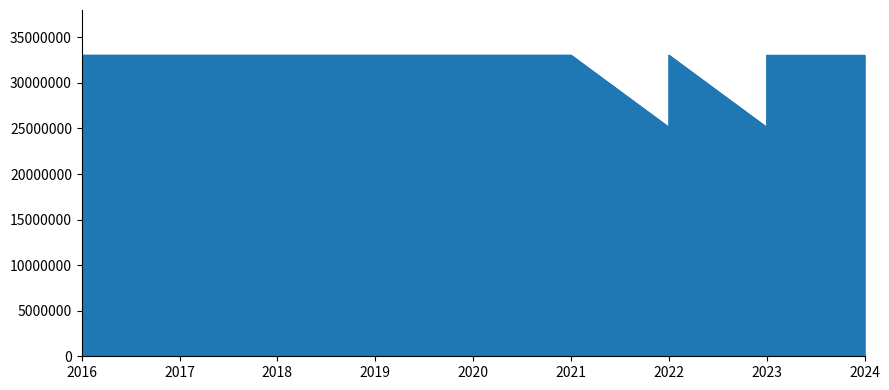

Approximately how many times larger is the value at 2019 compared to 2018?

1.0